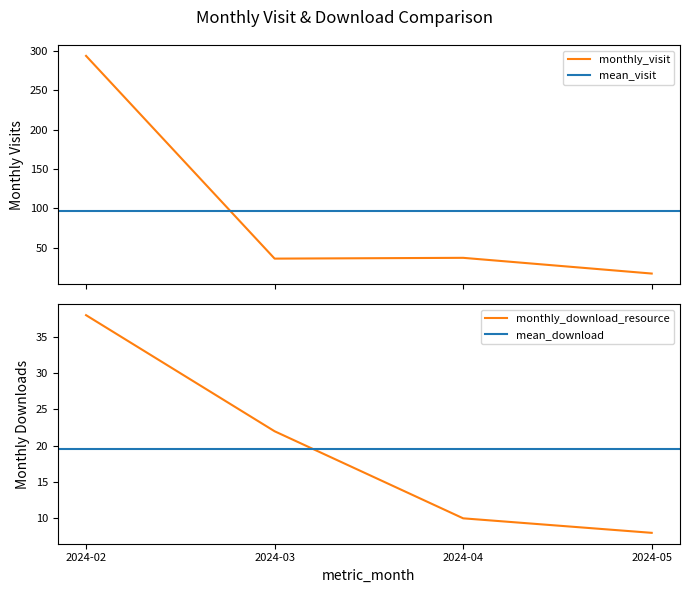

How many data points in monthly_visit are less than 37?

2